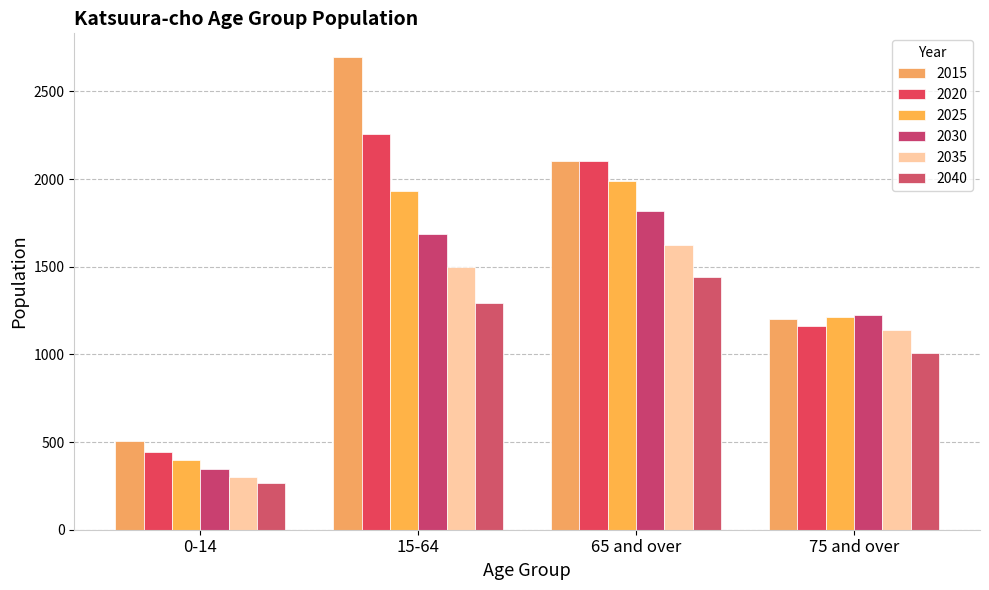

List the series in order of their peak value, highest first.

2015, 2020, 2025, 2030, 2035, 2040